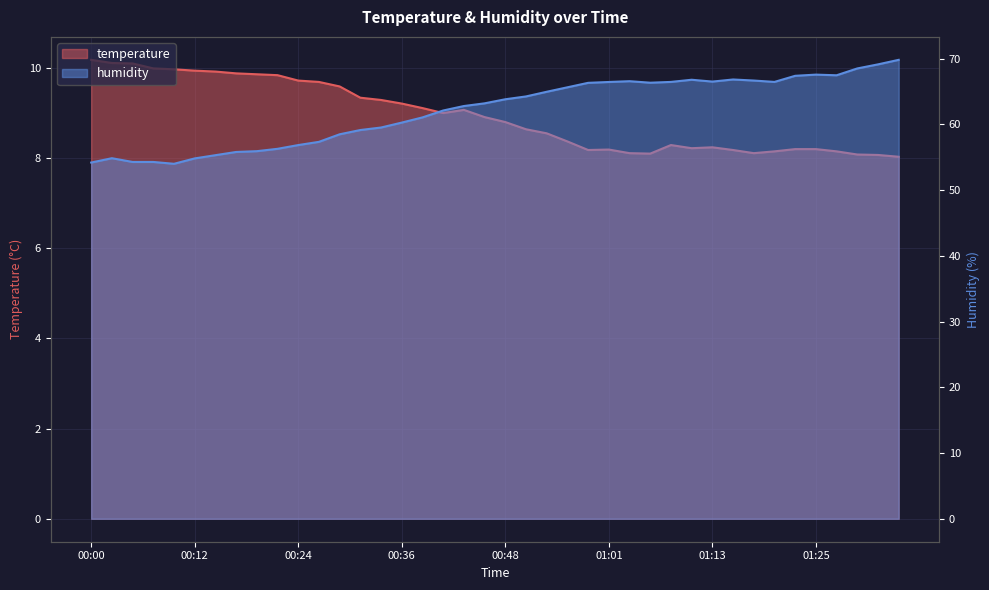

What position from the left is 00:51?

22